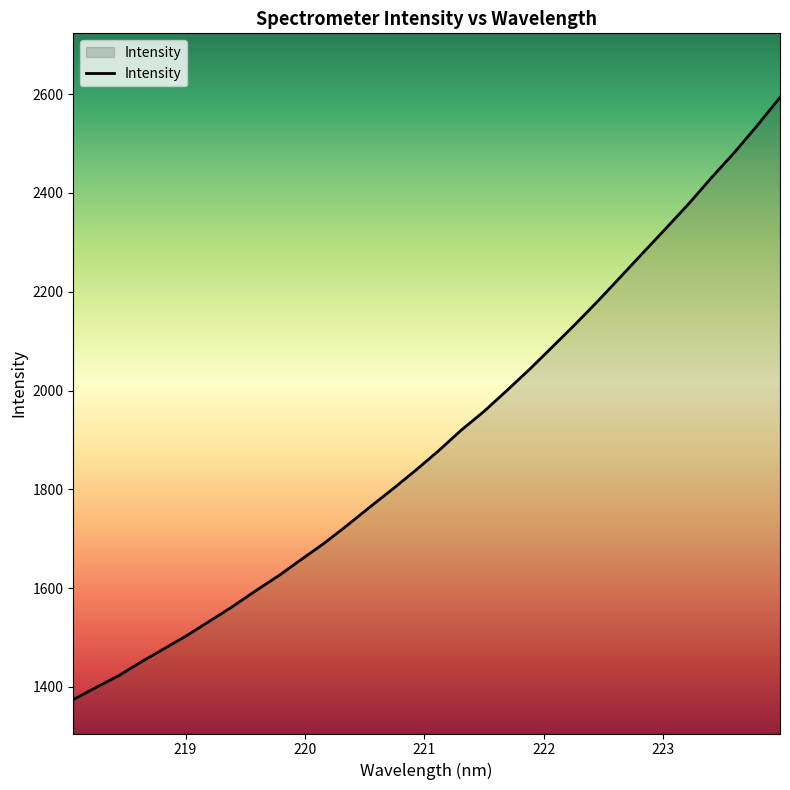

What is the difference between the maximum and minimum values?

1219.5